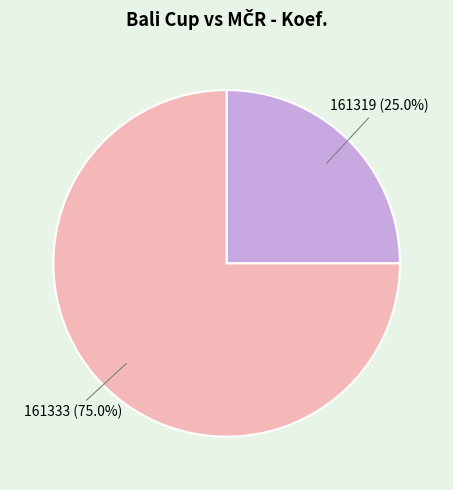

Does 161319 represent more than half of the total?

No